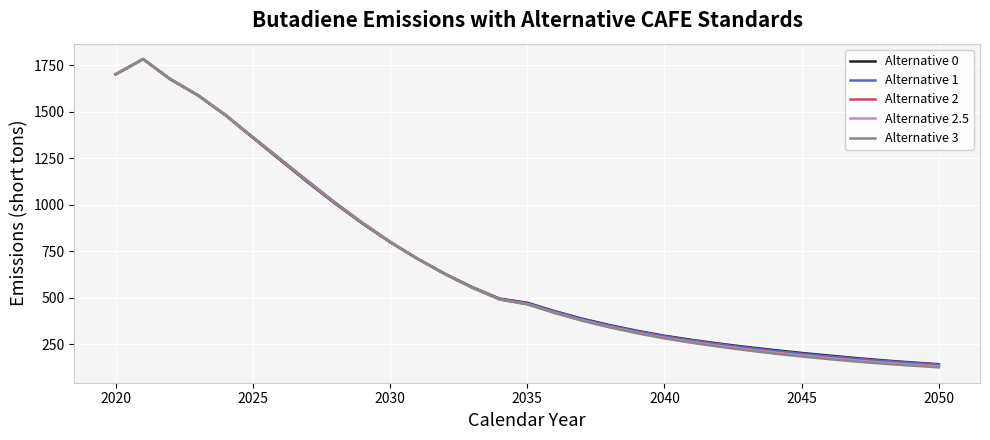

Reading left to right, transcribe all the data shown in this chart.

Alternative 0: 1701.8	1784.1	1675.3	1589.4	1482.6	1361.0	1241.2	1121.9	1007.0	899.4	800.2	710.7	629.7	557.7	495.8	473.9	428.4	388.3	353.7	323.2	296.4	274.1	254.1	236.0	219.4	204.0	190.0	176.2	163.9	153.1	143.3
Alternative 1: 1701.8	1784.1	1675.3	1589.4	1483.1	1362.9	1243.2	1123.9	1008.6	900.4	800.7	710.6	629.2	556.7	494.4	471.7	426.1	385.9	351.2	320.6	293.8	271.4	251.1	232.6	215.8	200.2	186.0	172.8	161.2	150.9	141.6
Alternative 2: 1701.8	1784.1	1675.3	1589.4	1483.5	1363.1	1244.5	1125.9	1010.1	901.3	800.9	710.1	628.0	554.9	492.0	467.4	421.1	380.3	345.0	314.2	286.8	263.8	242.7	223.7	206.4	190.5	176.3	163.3	151.8	141.6	132.4
Alternative 2.5: 1701.8	1784.1	1675.3	1589.5	1484.0	1364.1	1245.6	1127.6	1011.7	902.7	802.0	711.0	628.5	555.2	492.1	467.0	420.6	379.6	344.3	313.4	285.9	262.6	241.8	223.1	206.1	190.5	176.1	162.9	151.2	140.8	131.4
Alternative 3: 1701.8	1784.1	1675.3	1589.5	1484.4	1365.3	1247.5	1129.4	1013.1	903.8	802.6	711.2	628.4	554.7	491.3	465.4	418.6	377.2	341.5	310.1	282.2	258.6	237.3	218.1	200.8	184.9	170.6	157.6	146.0	135.9	126.8